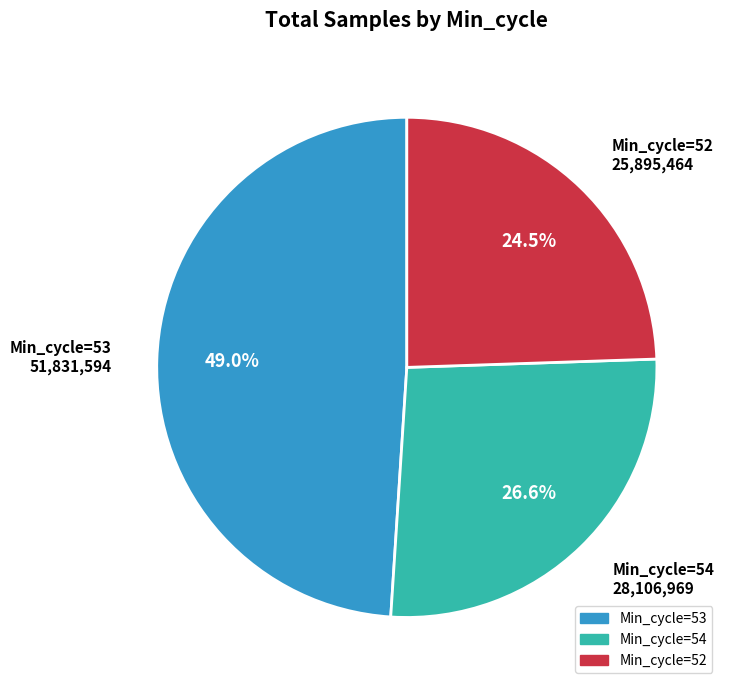

How many slices are in this pie chart?

3